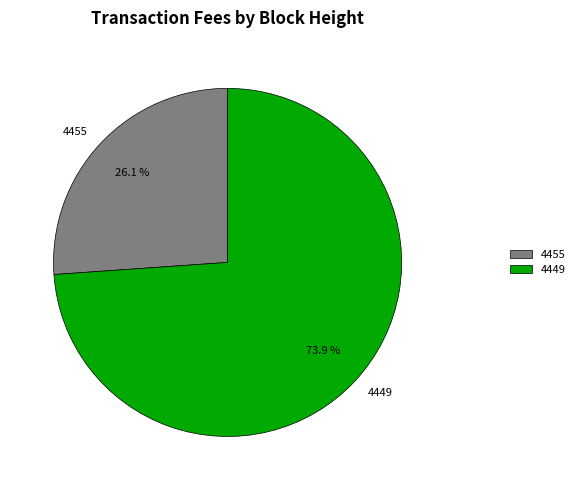

Rank the categories by value from highest to lowest.

4449, 4455